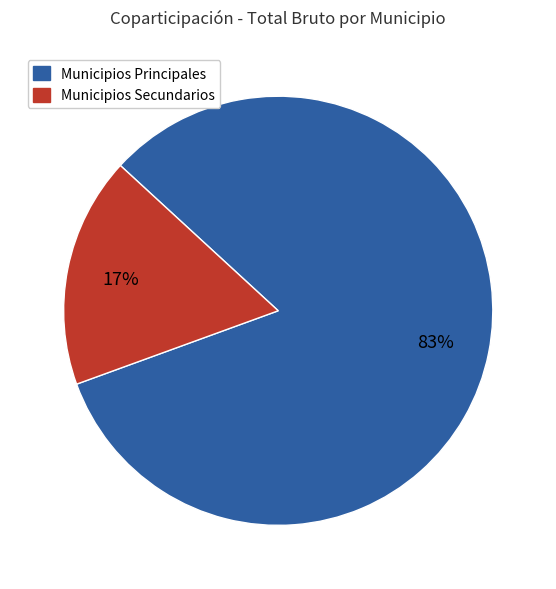

Does any single category account for the majority?

Yes